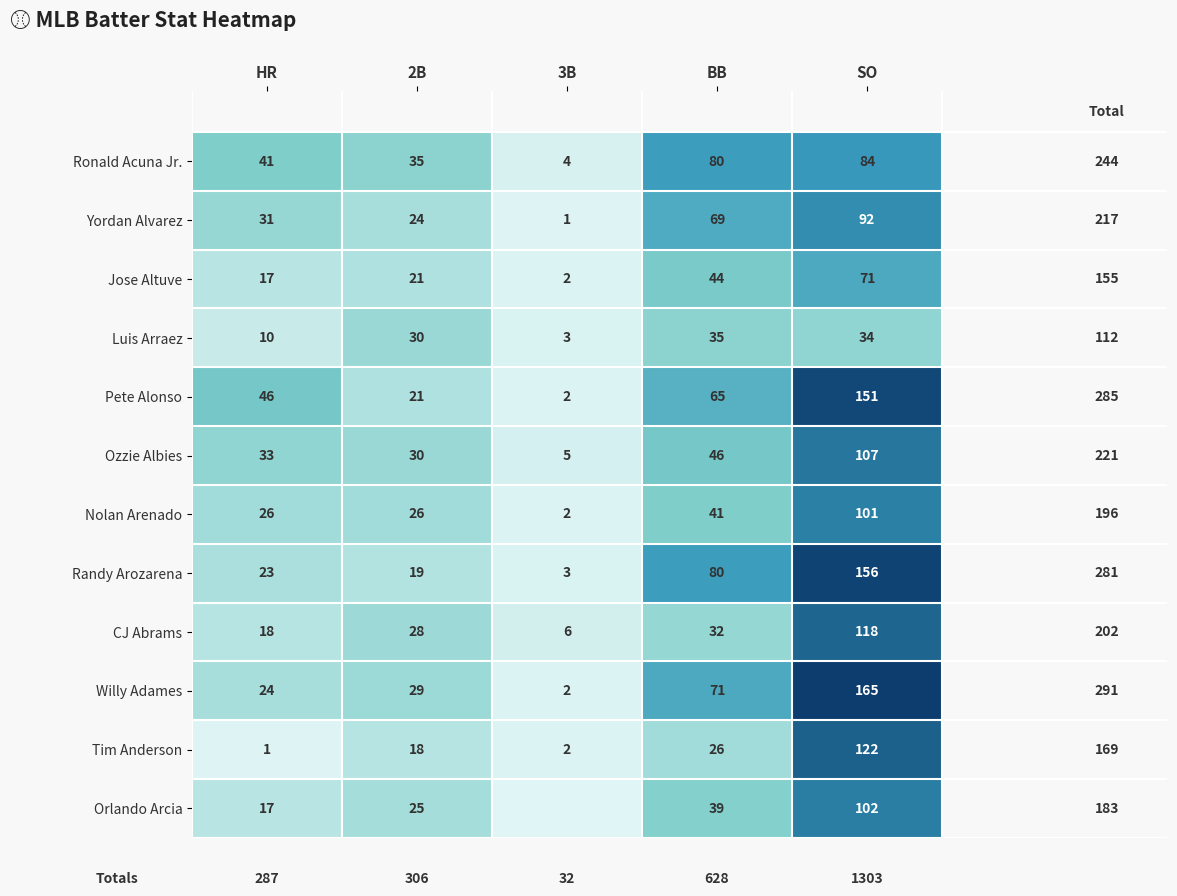

The Ronald Acuna Jr. series shows 134 at BB. True or false?

False